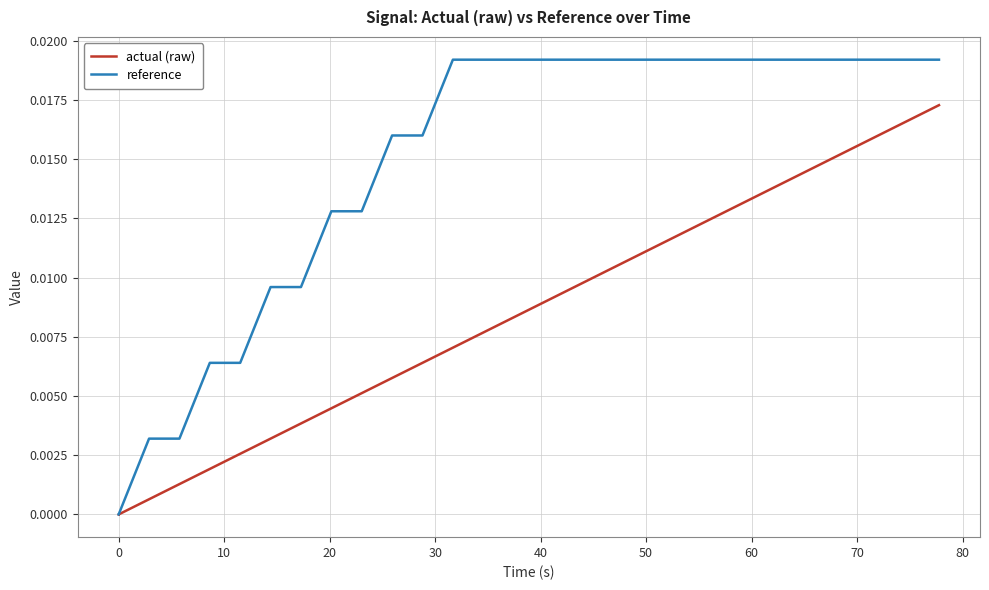

How many values in the reference series exceed 0?

31